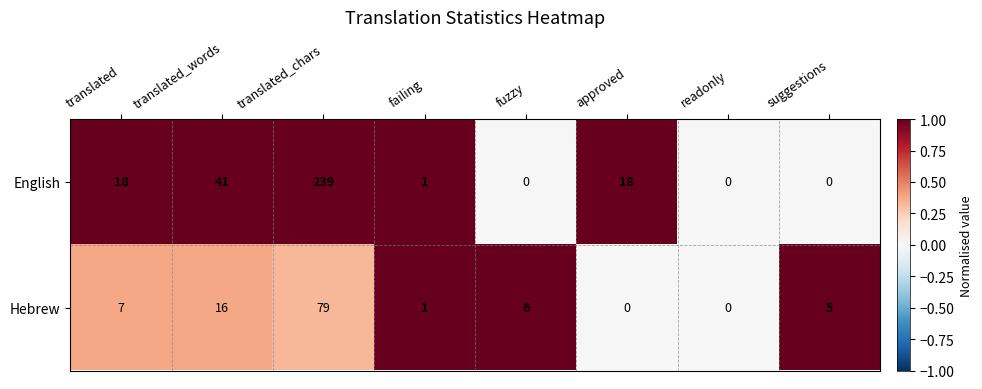

What is the average value of the English series?

40